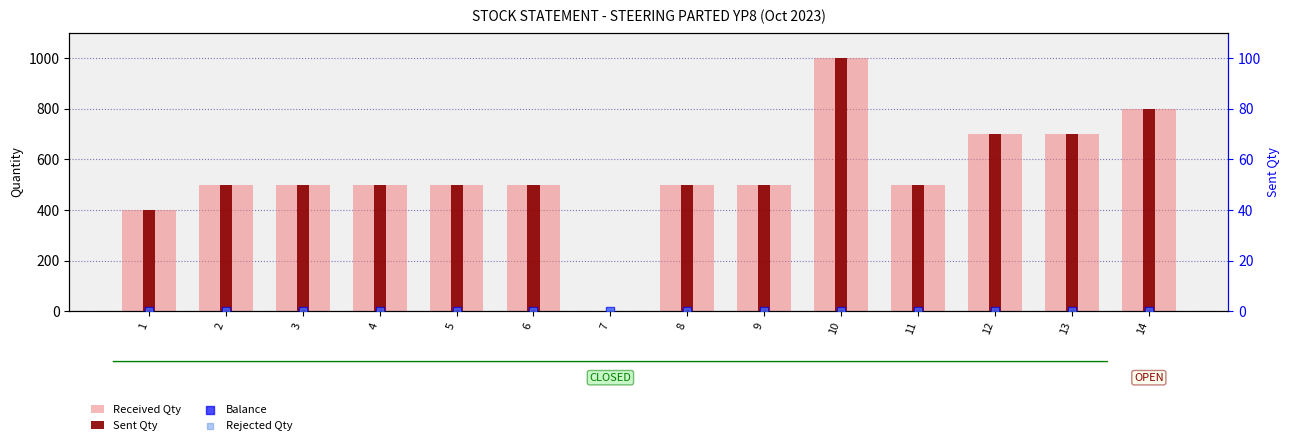

Which series contains the lowest Y value?

Balance